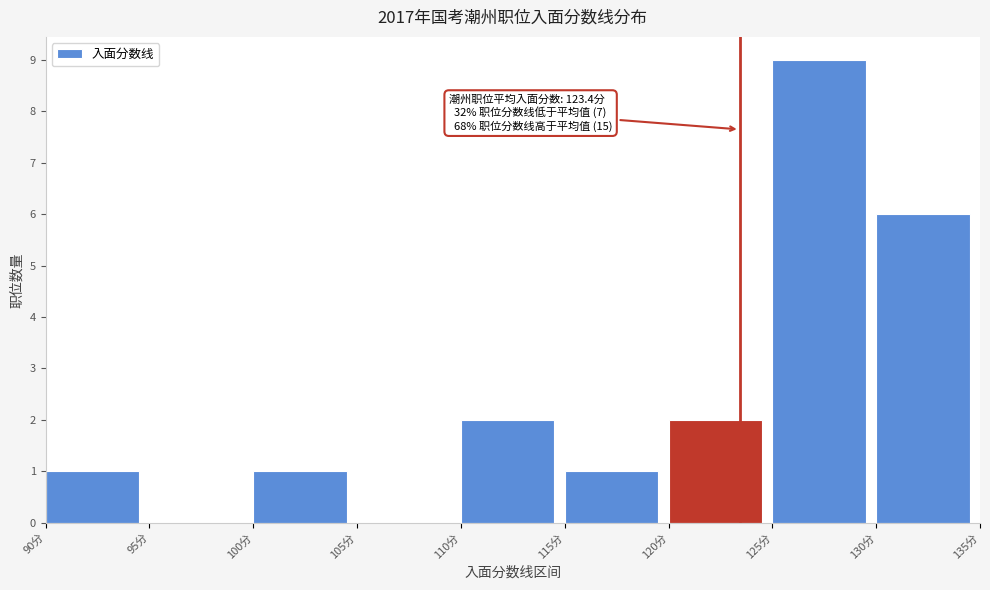

Which range on the x-axis has the tallest bar?

125 to 130